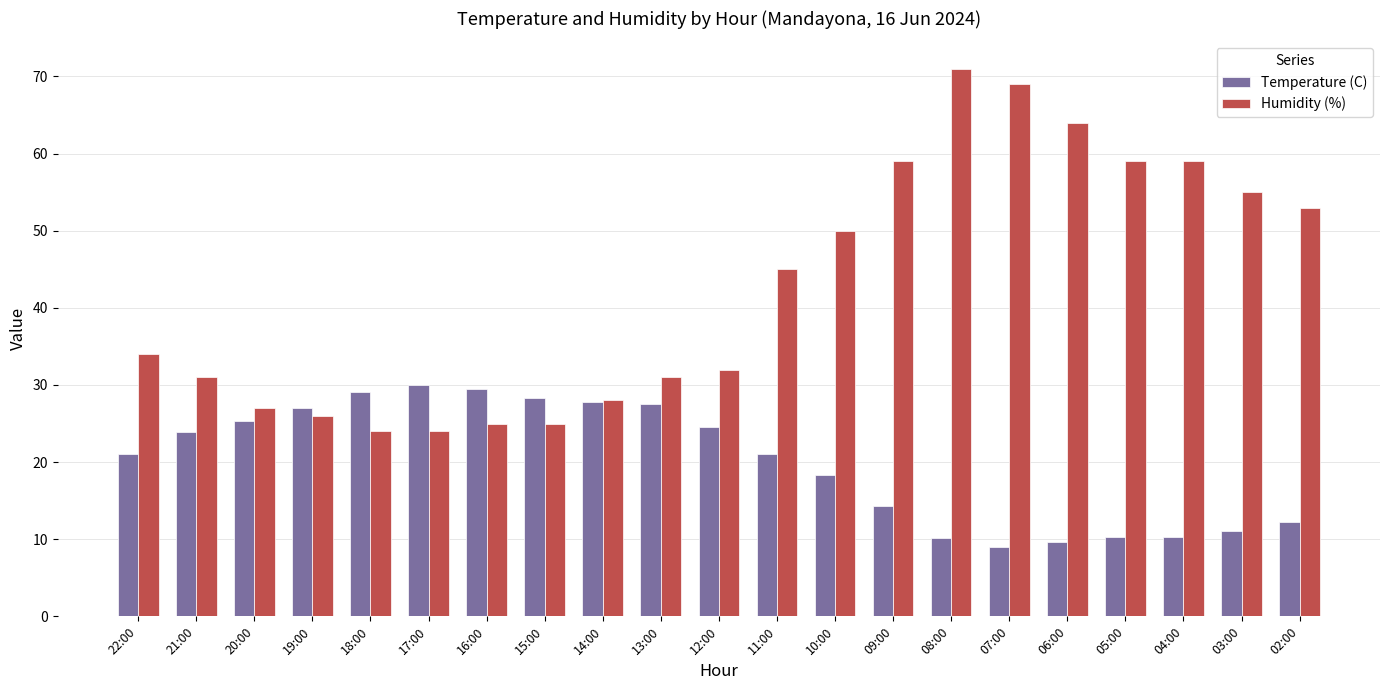

What is the difference between the highest and lowest values at 22:00?

13.0